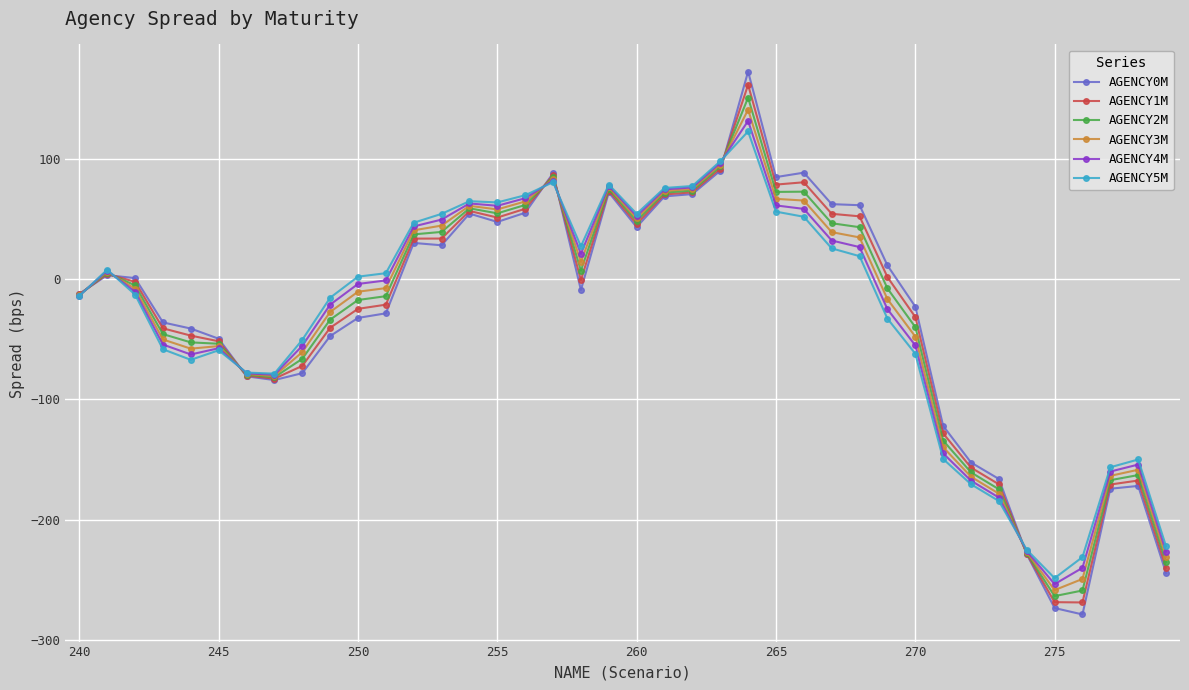

Which series has the largest range (max minus min)?

AGENCY0M